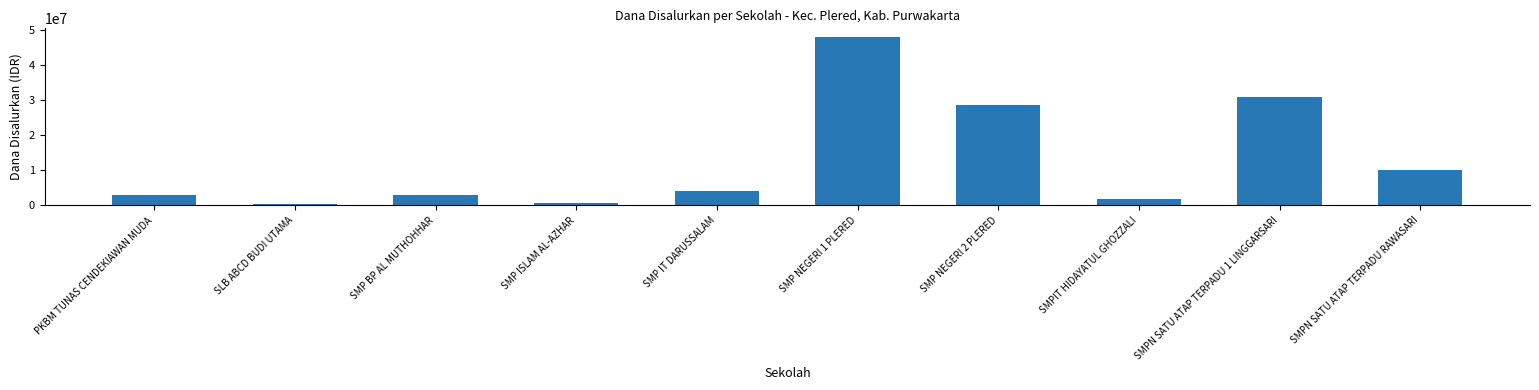

What is the label of the 8th bar from the left?

SMPIT HIDAYATUL GHOZZALI